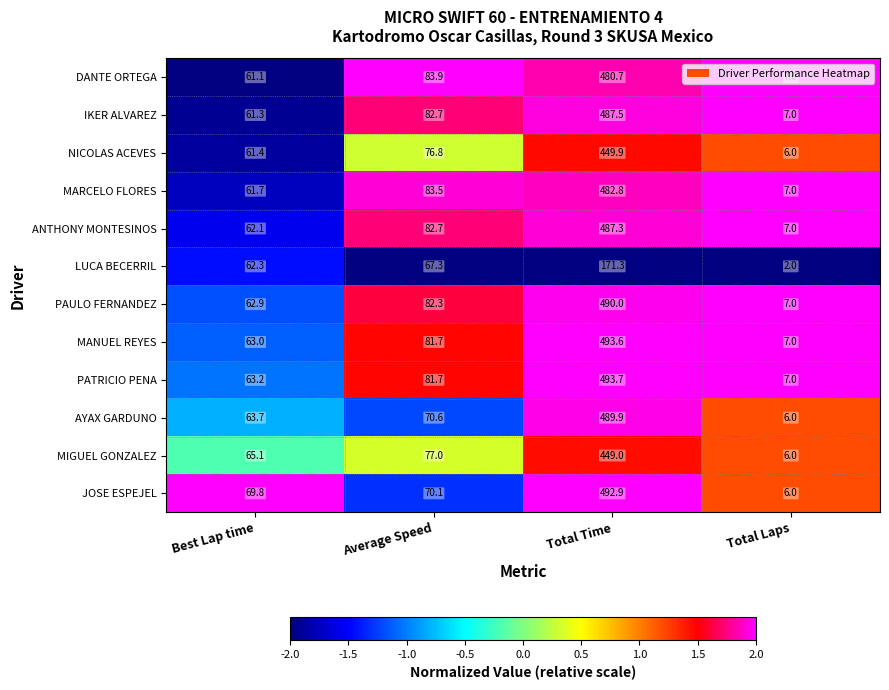

Which label corresponds to the largest value in the chart?

Total Time